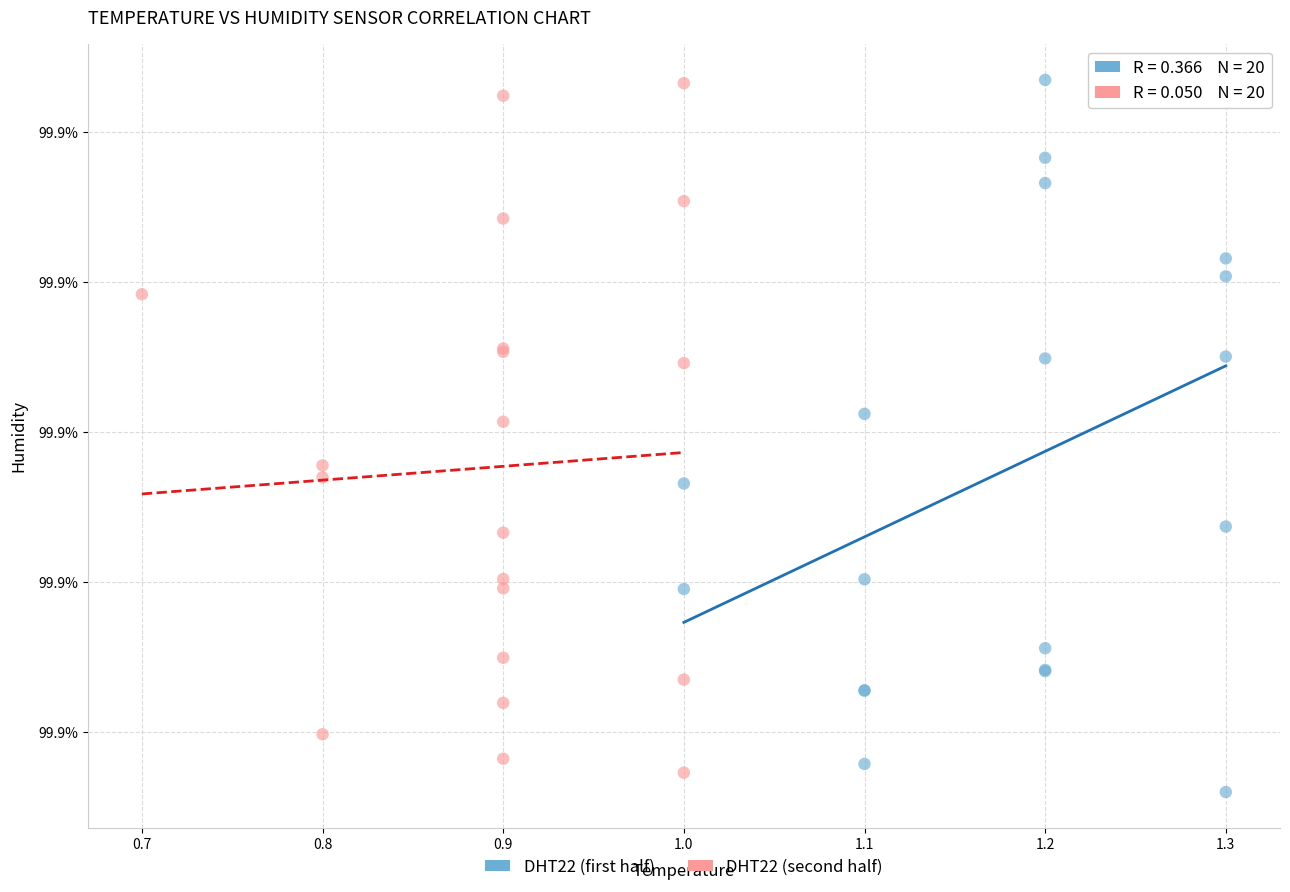

What are all the series names shown in the legend?

DHT22 (first half), DHT22 (second half)